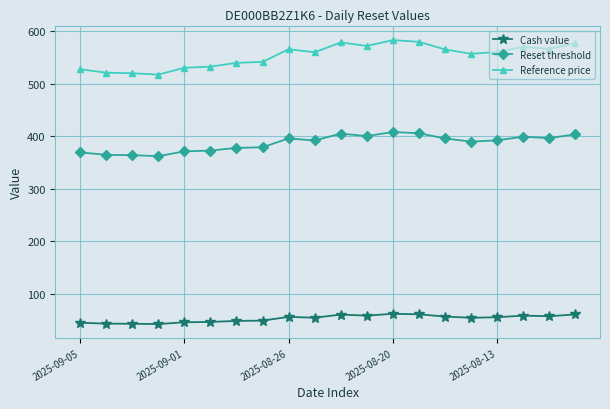

True or false: Reset threshold has more than 2 interior local peaks.

True